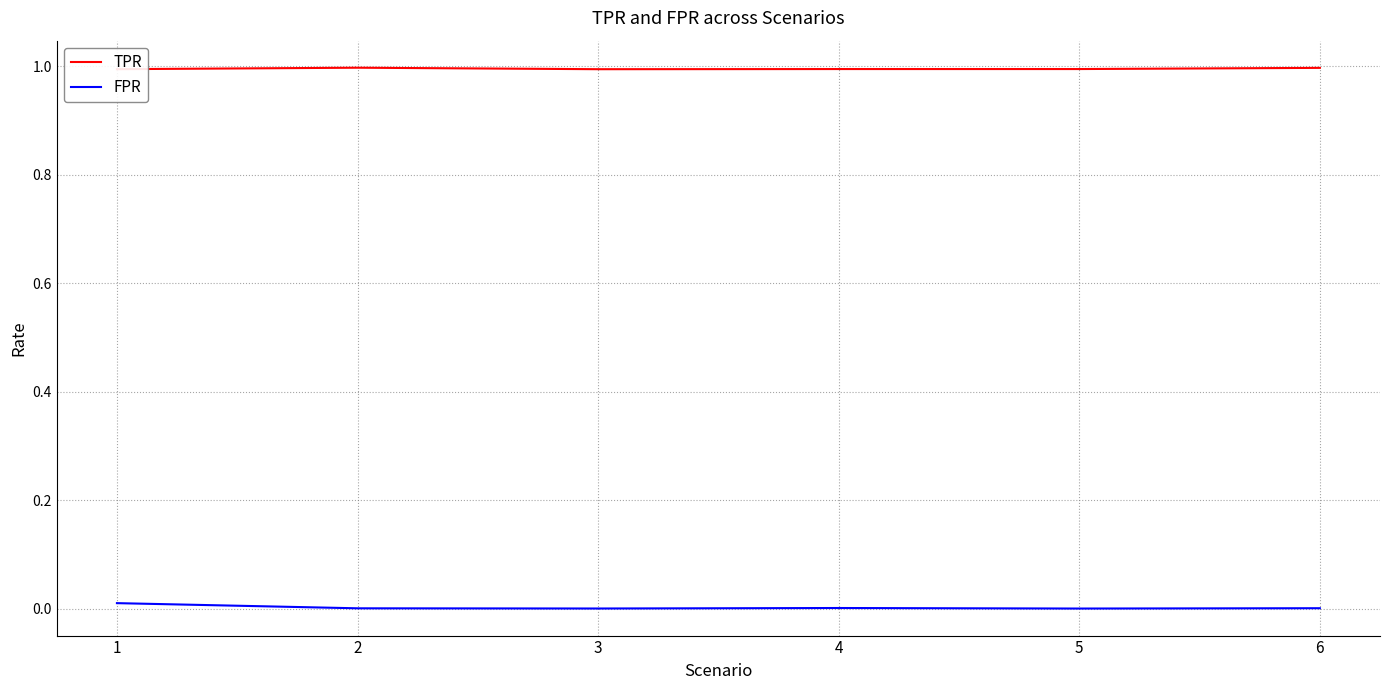

What is the highest value of the TPR series?

1.0